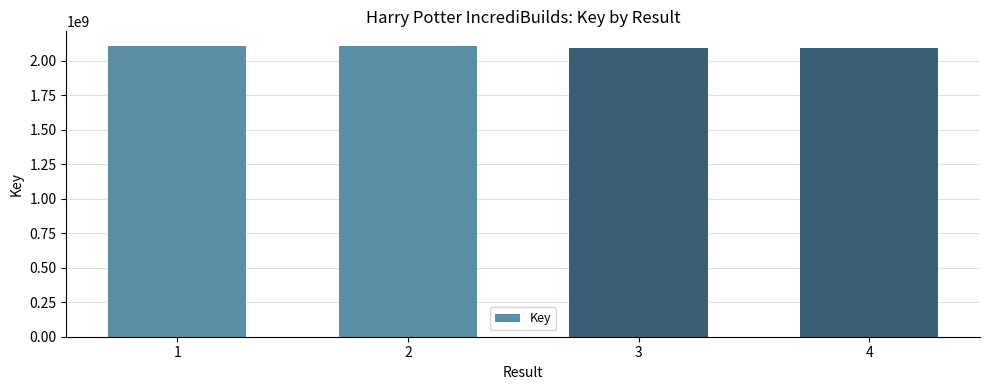

What is the ratio of the value at 2 to the value at 3?

1.0